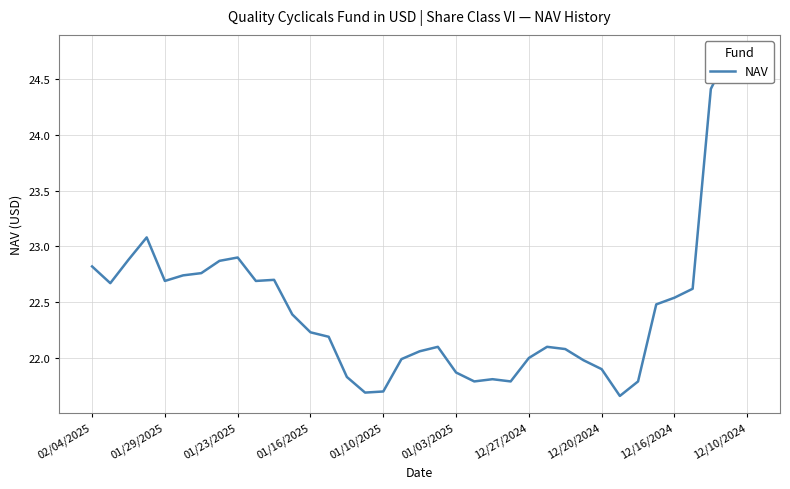

What is the difference between the maximum and minimum values?

3.1